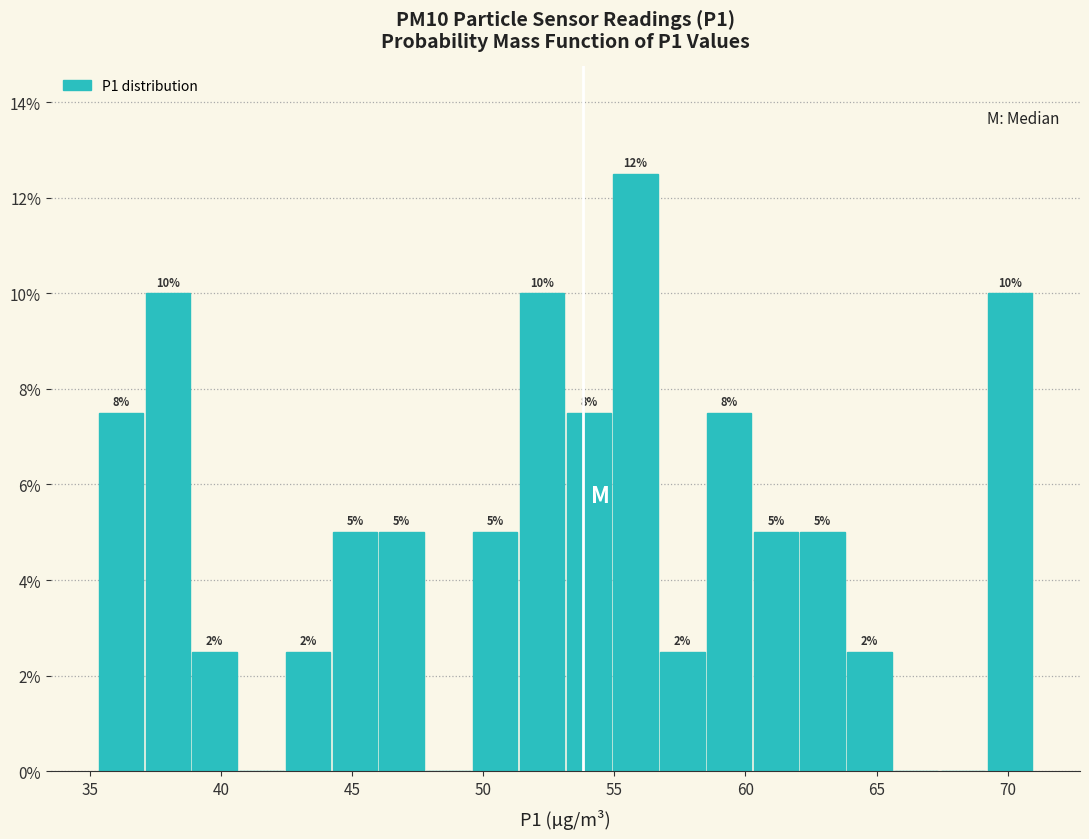

Read against the x-axis, roughly where is the centre of the tallest bar?

56.0